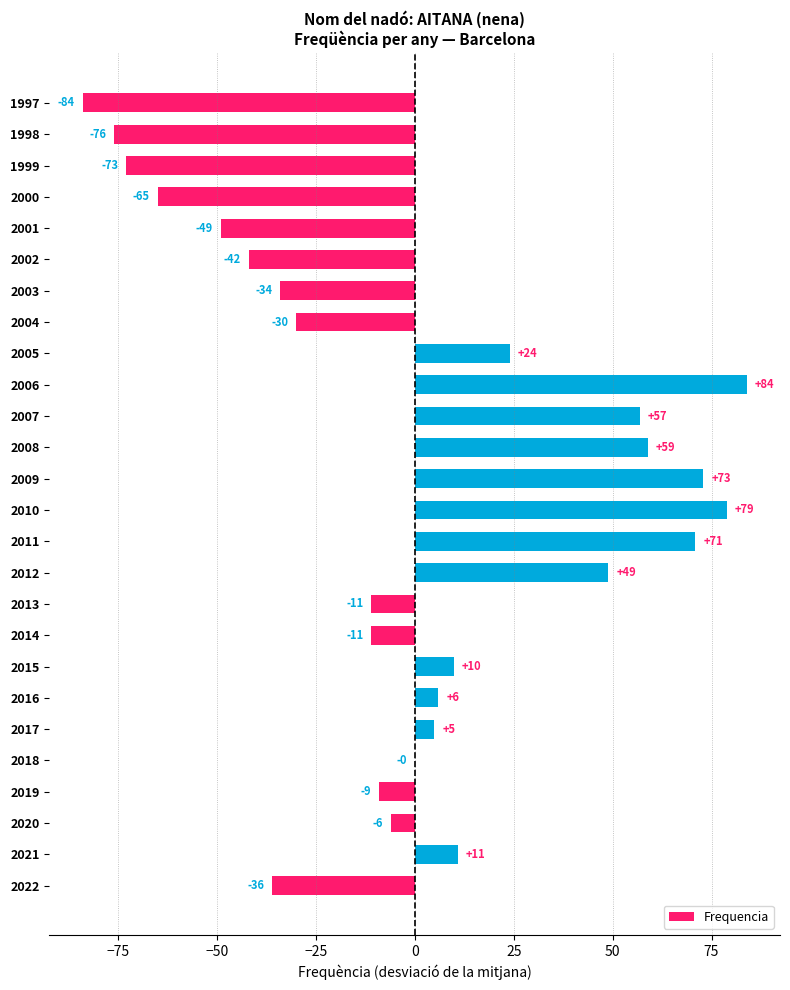

At which category does the chart reach its peak across all series?

2006